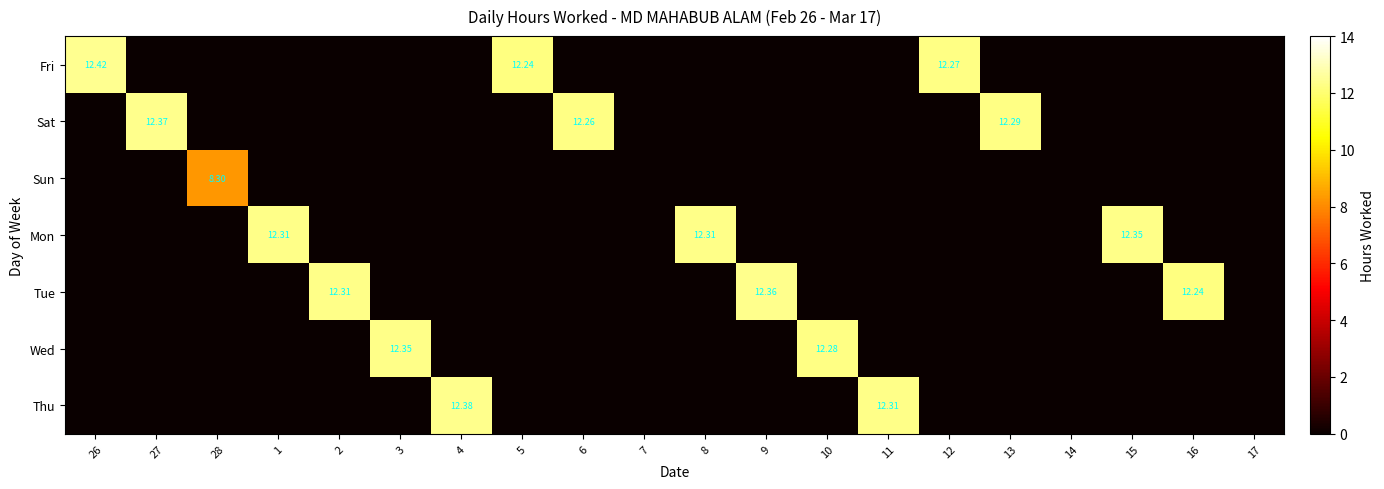

What is the highest value of the Thu series?

12.4